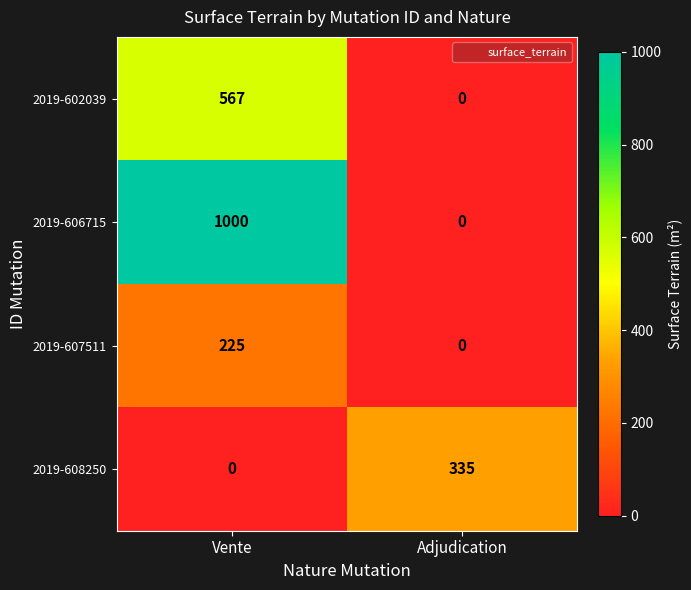

The value of 2019-606715 at Adjudication is 0. True or false?

True